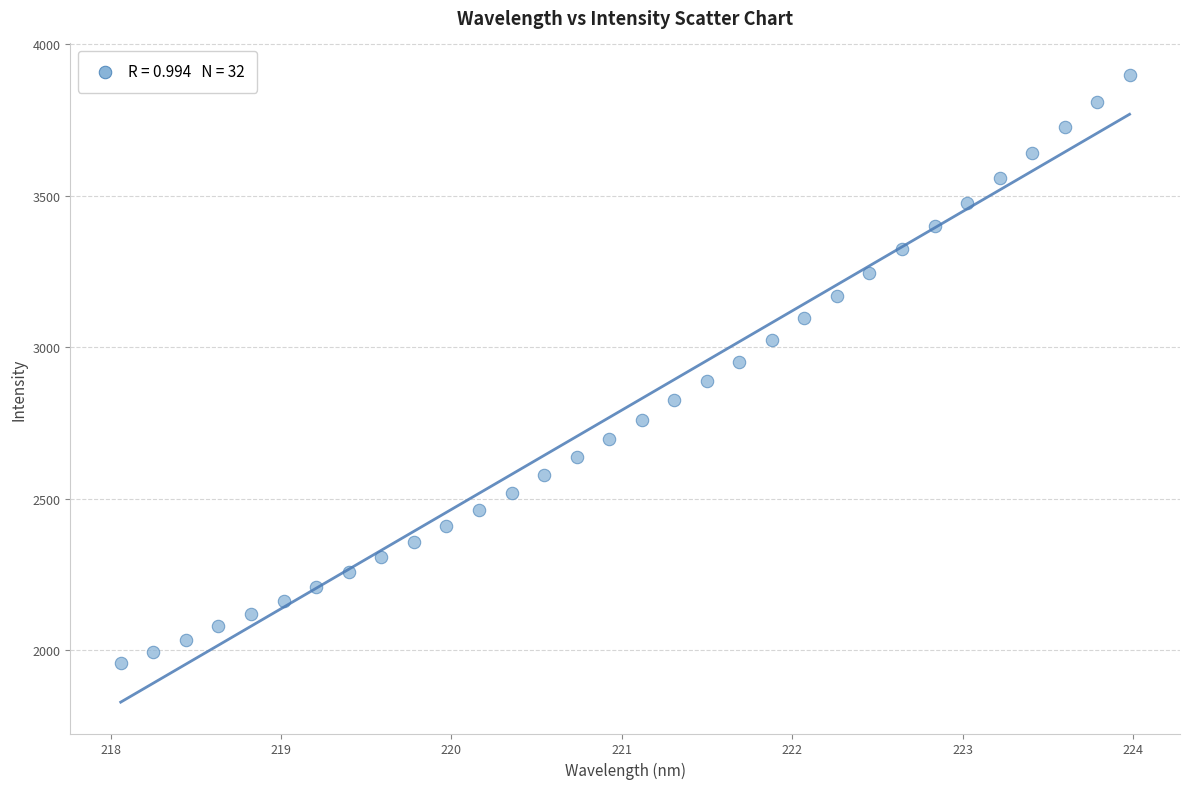

What is the range of X values (max minus min)?

5.9